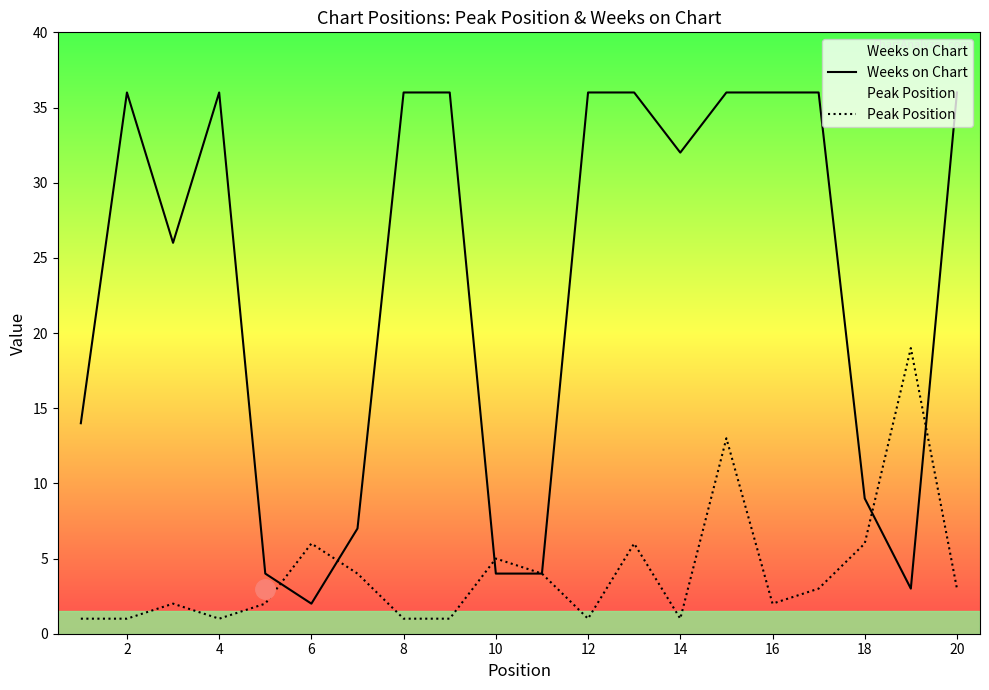

Does the chart display data point markers on the line(s)?

No